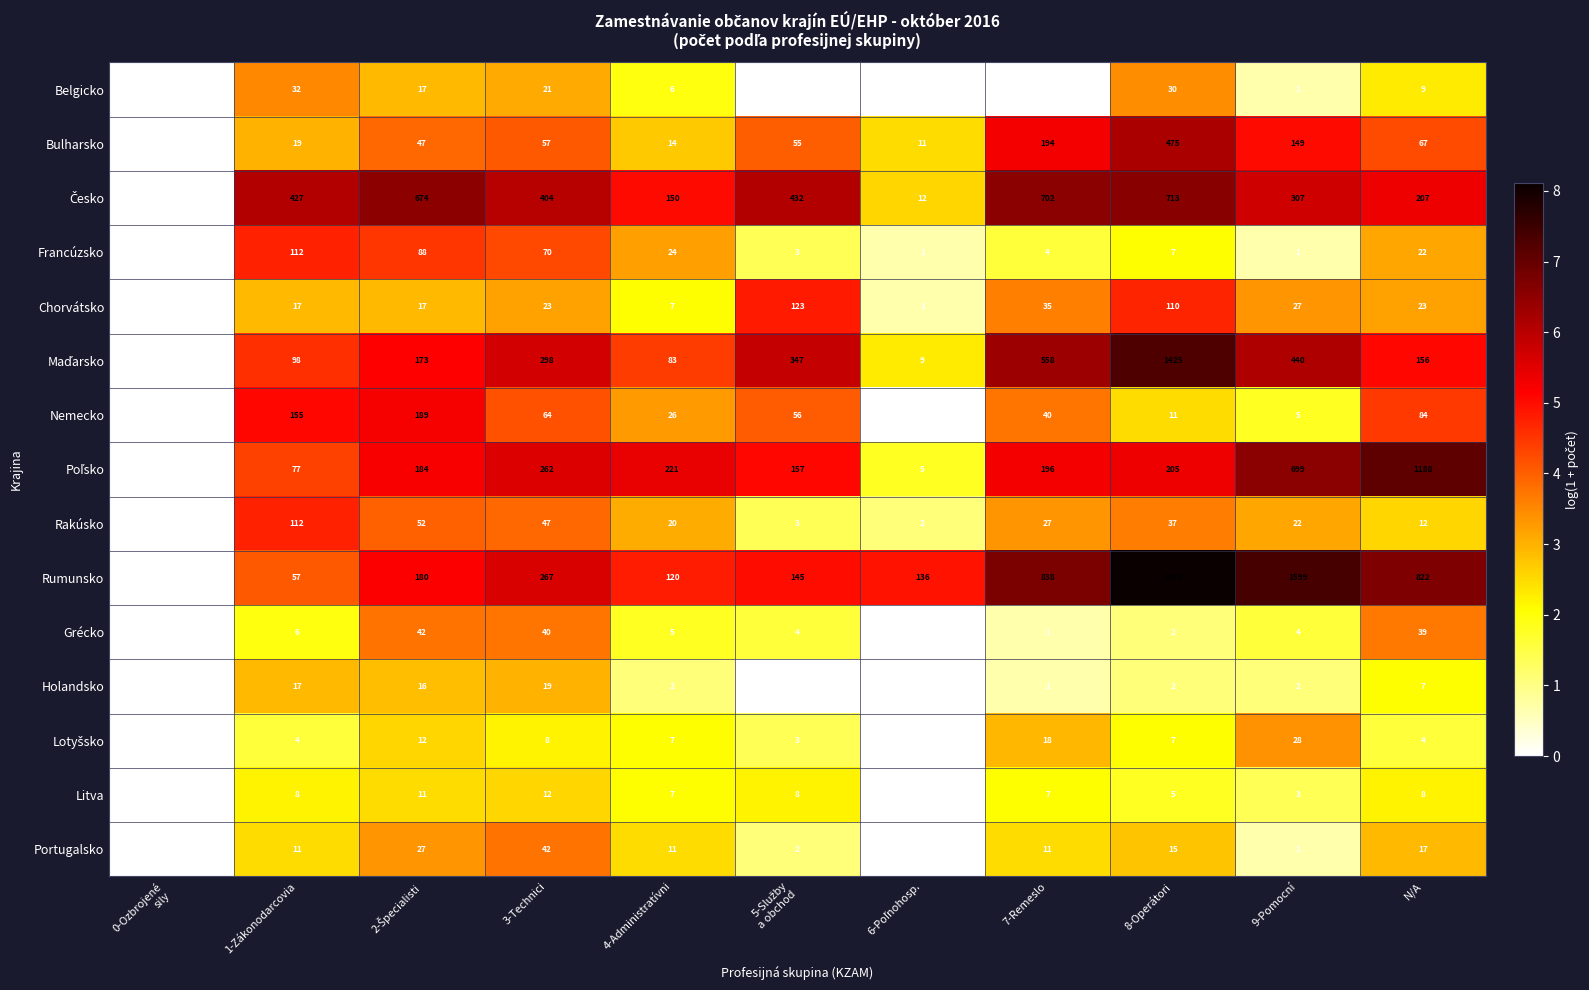

Which series changed the most between 3-Technici and 8-Operátori?

Rumunsko